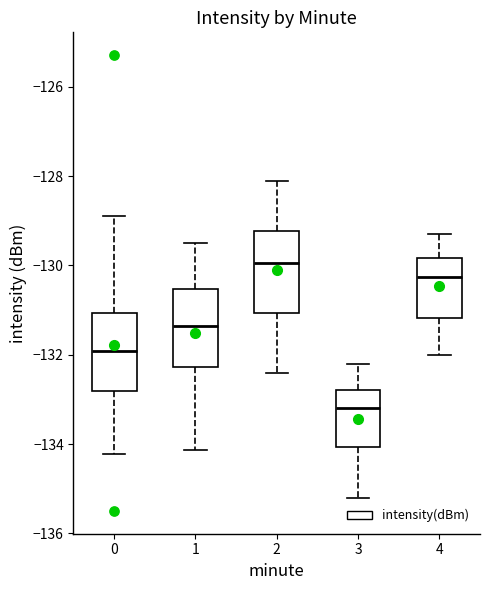

Reading left to right, read every box against the y-axis: the position of its median line, the range the box covers, and the ends of its whiskers. The values are not printed on the chart, so give them approximately, as read against the axis.

0: median -132.0, box -132.8 to -131.0, whiskers -134.2 to -128.8
1: median -131.4, box -132.2 to -130.6, whiskers -134.2 to -129.4
2: median -130.0, box -131.0 to -129.2, whiskers -132.4 to -128.0
3: median -133.2, box -134.0 to -132.8, whiskers -135.2 to -132.2
4: median -130.2, box -131.2 to -129.8, whiskers -132.0 to -129.2